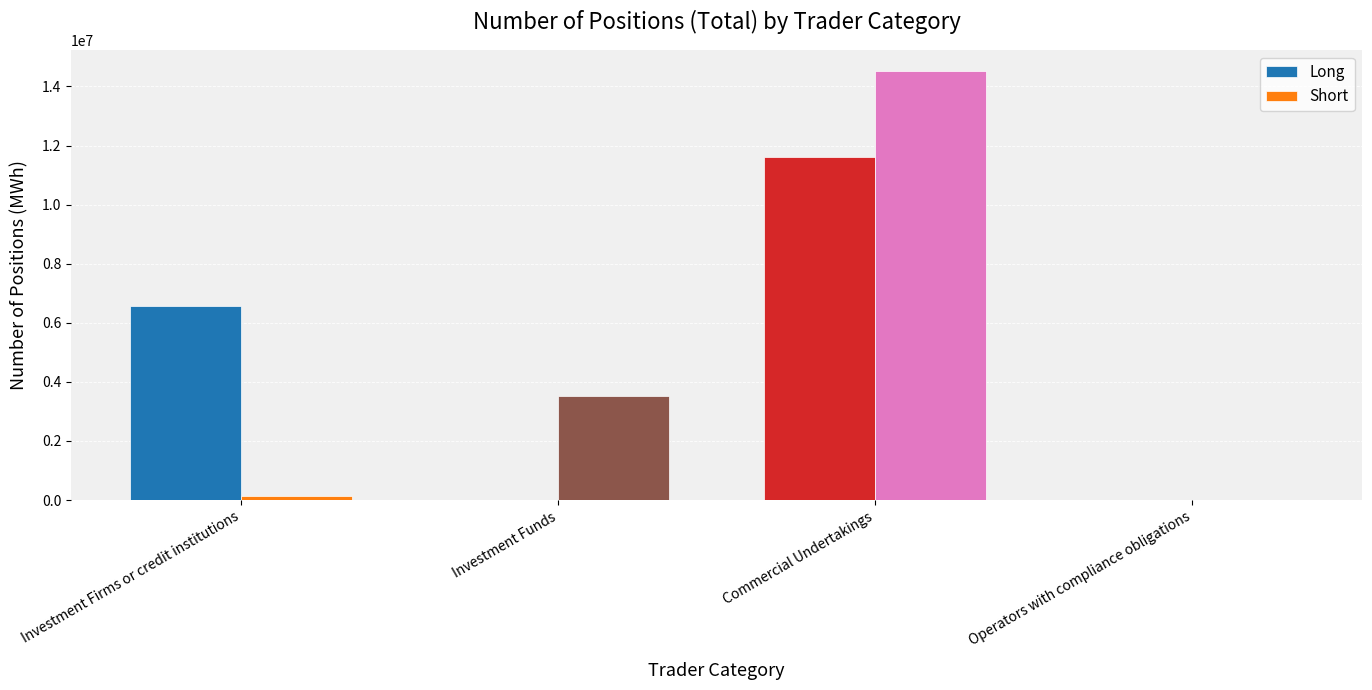

Are the bars grouped side by side (vs. stacked)?

Yes